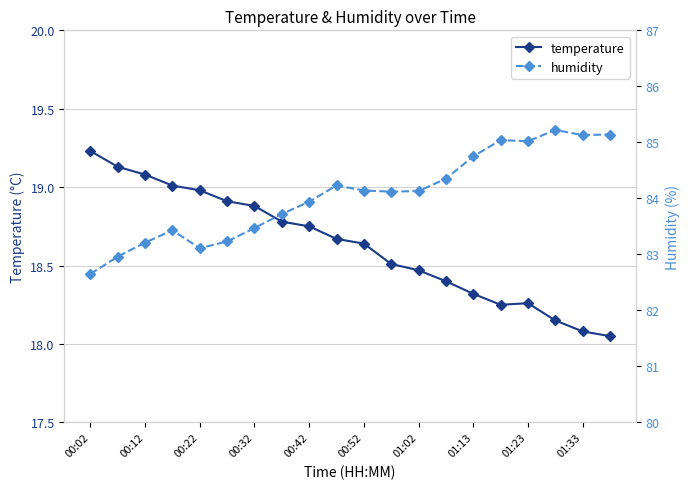

The temperature series shows 8.3 at 00:12. True or false?

False